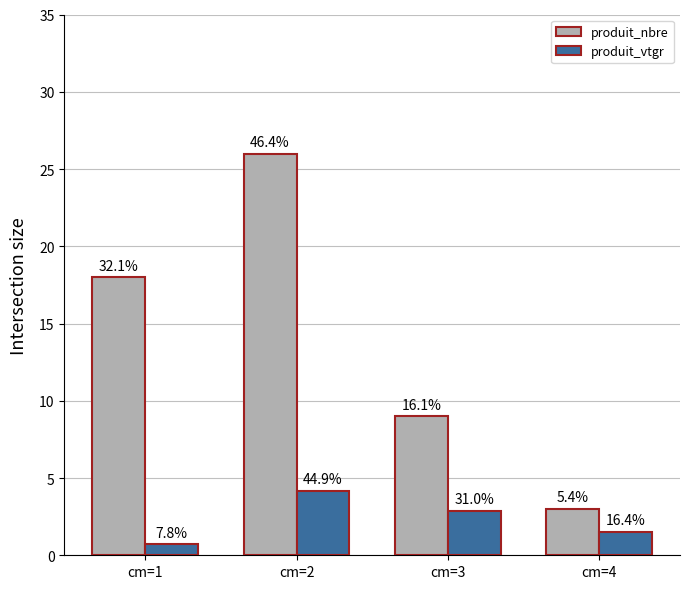

Where does the produit_nbre series first go above 18?

cm=2